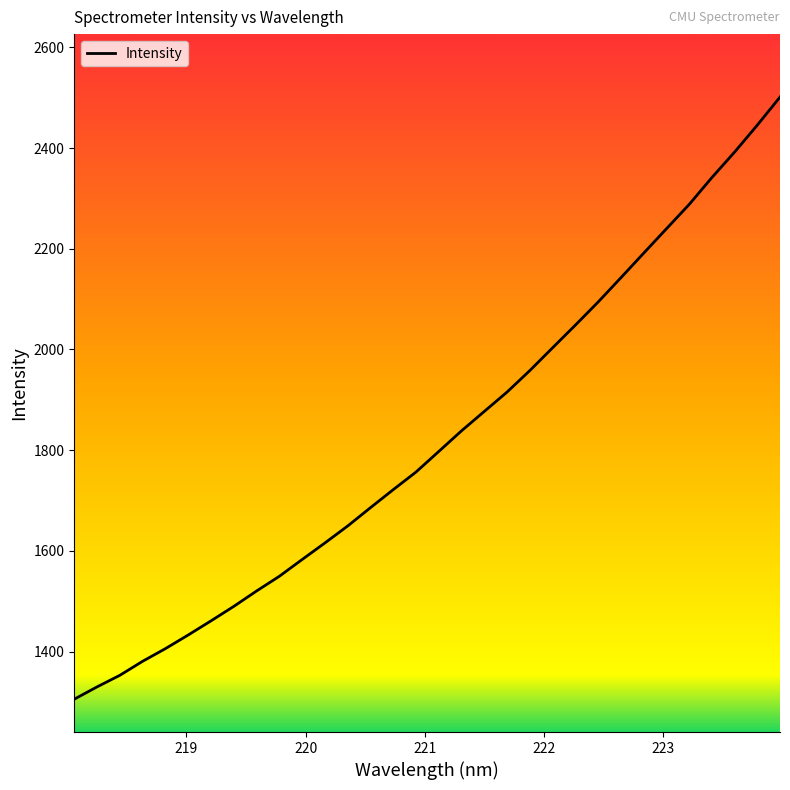

What is the difference between the maximum and minimum values?

1196.0